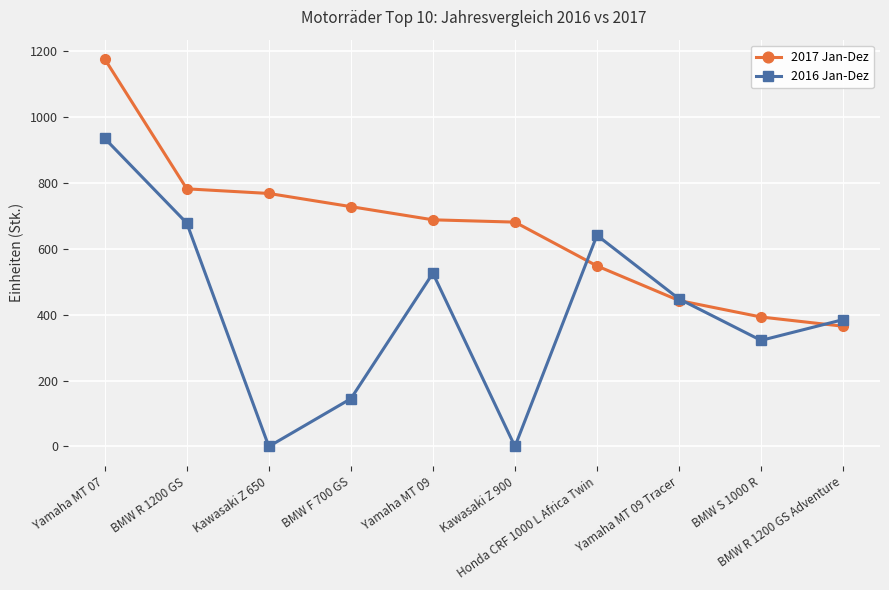

List the series in order of their peak value, highest first.

2017 Jan-Dez, 2016 Jan-Dez